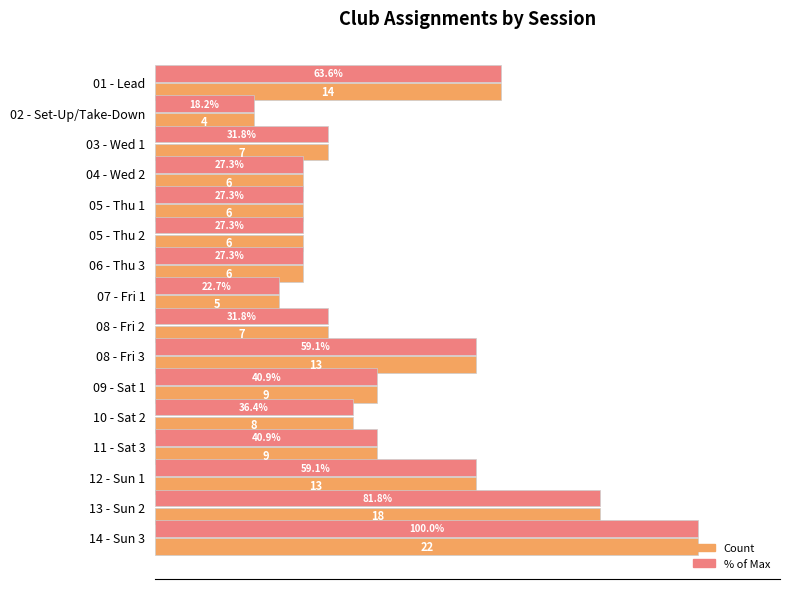

At which category is the sum across all series the highest?

14 - Sun 3